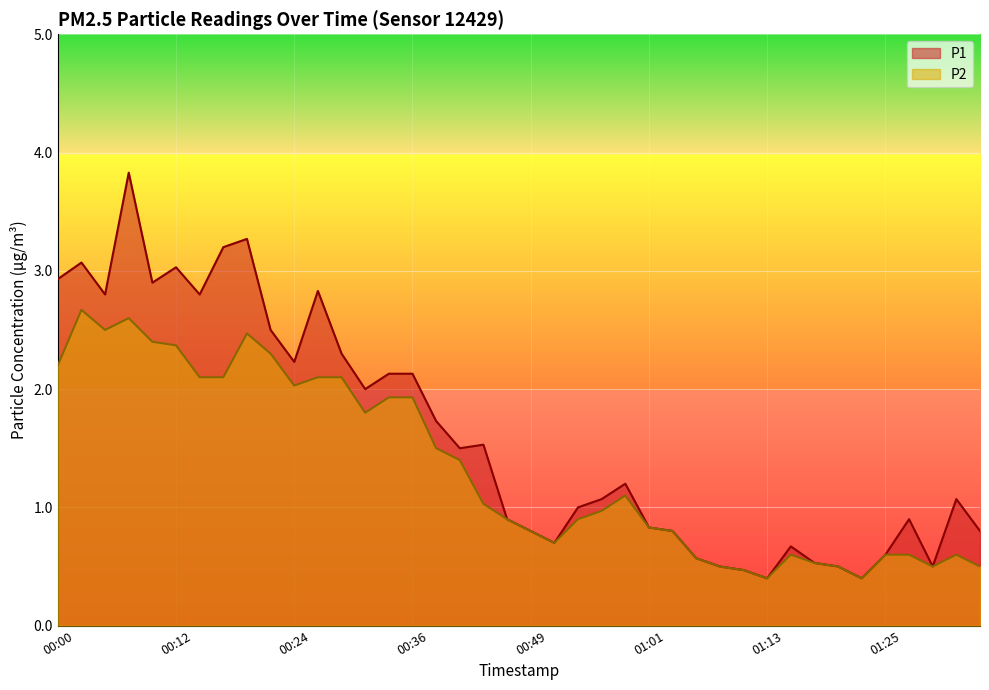

At how many categories does at least one series exceed 3?

5